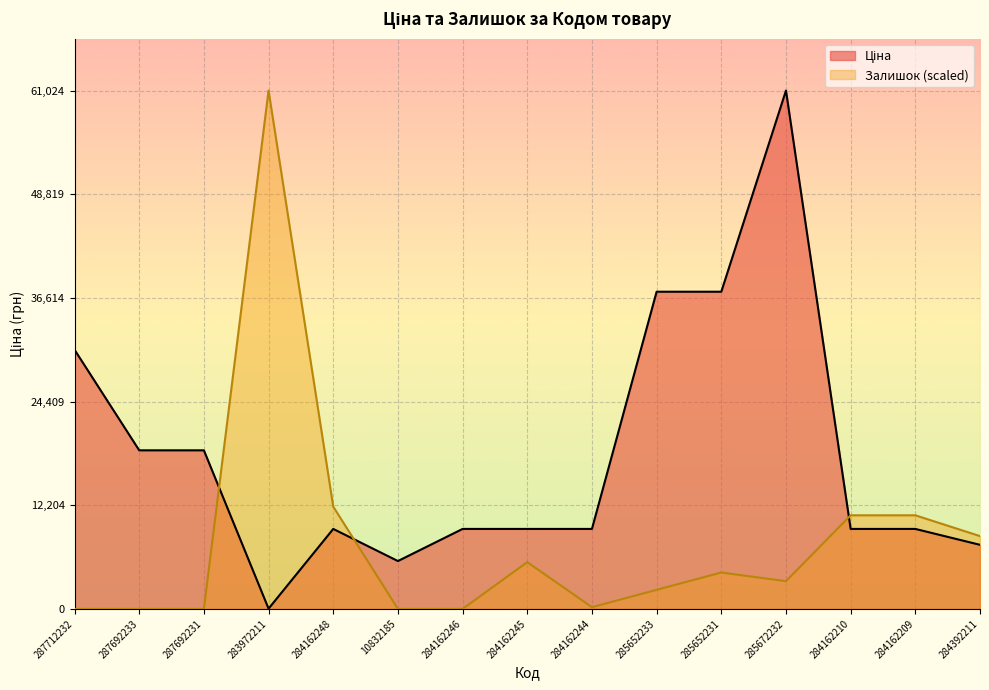

What is the spread (max minus min) of values at 285652233?

35097.9